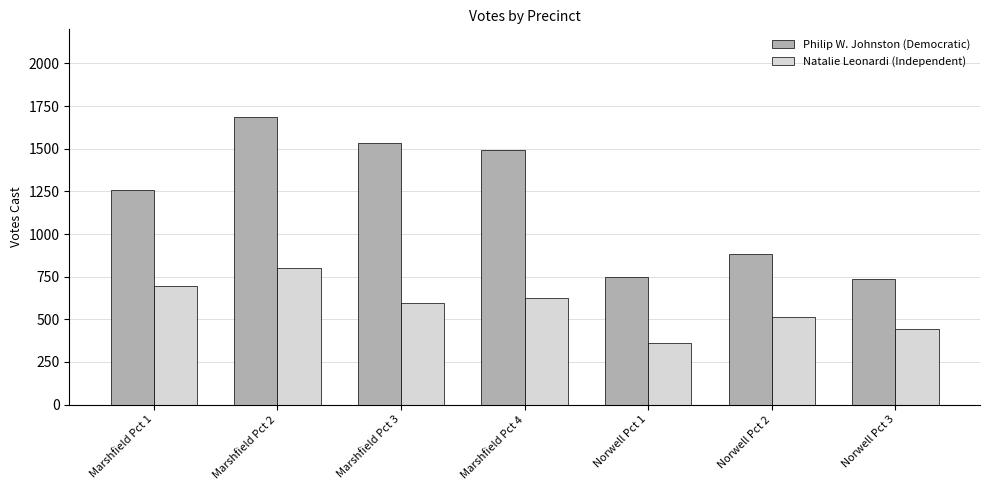

Reading right to left, transcribe all the data shown in this chart.

Philip W. Johnston (Democratic): Norwell Pct 3=738	Norwell Pct 2=882	Norwell Pct 1=749	Marshfield Pct 4=1491	Marshfield Pct 3=1531	Marshfield Pct 2=1686	Marshfield Pct 1=1258
Natalie Leonardi (Independent): Norwell Pct 3=441	Norwell Pct 2=516	Norwell Pct 1=359	Marshfield Pct 4=623	Marshfield Pct 3=594	Marshfield Pct 2=802	Marshfield Pct 1=697